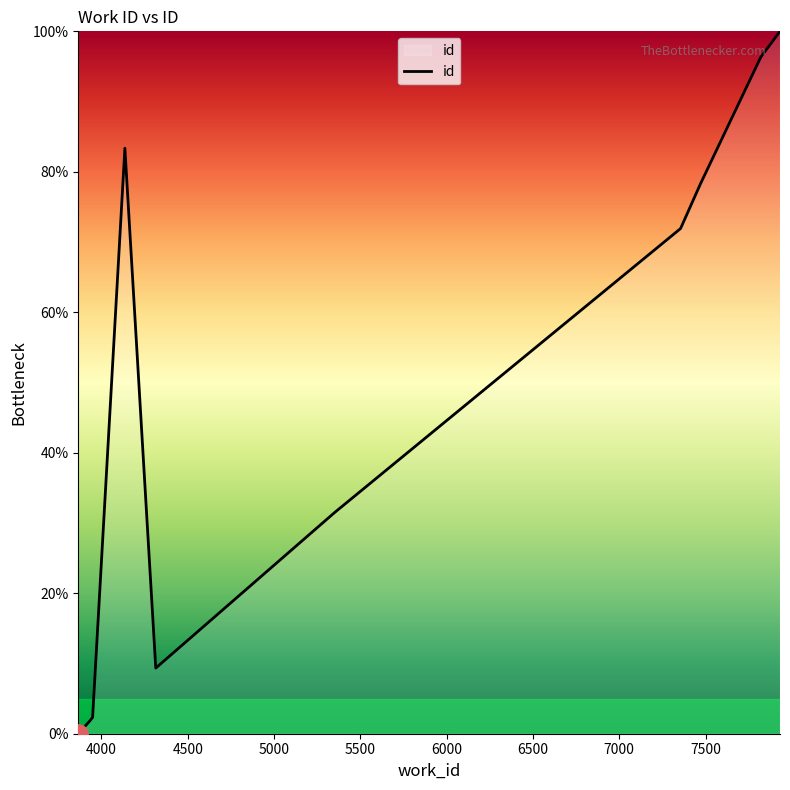

How many points are higher than both their immediate neighbors (excluding endpoints)?

1